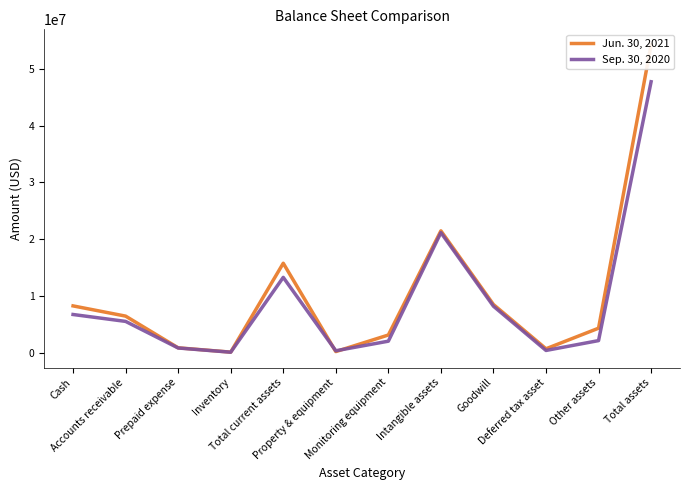

What is the sum of the Jun. 30, 2021 values at Prepaid expense and Other assets?

5244248